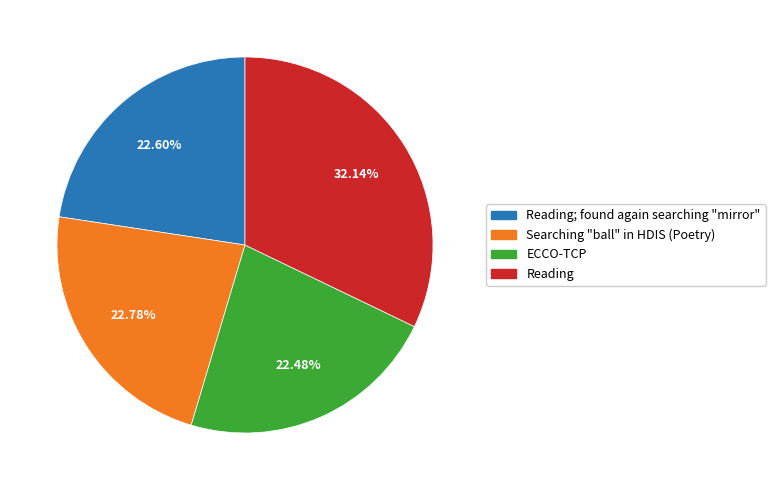

Does ECCO-TCP account for over 50% of the chart?

No